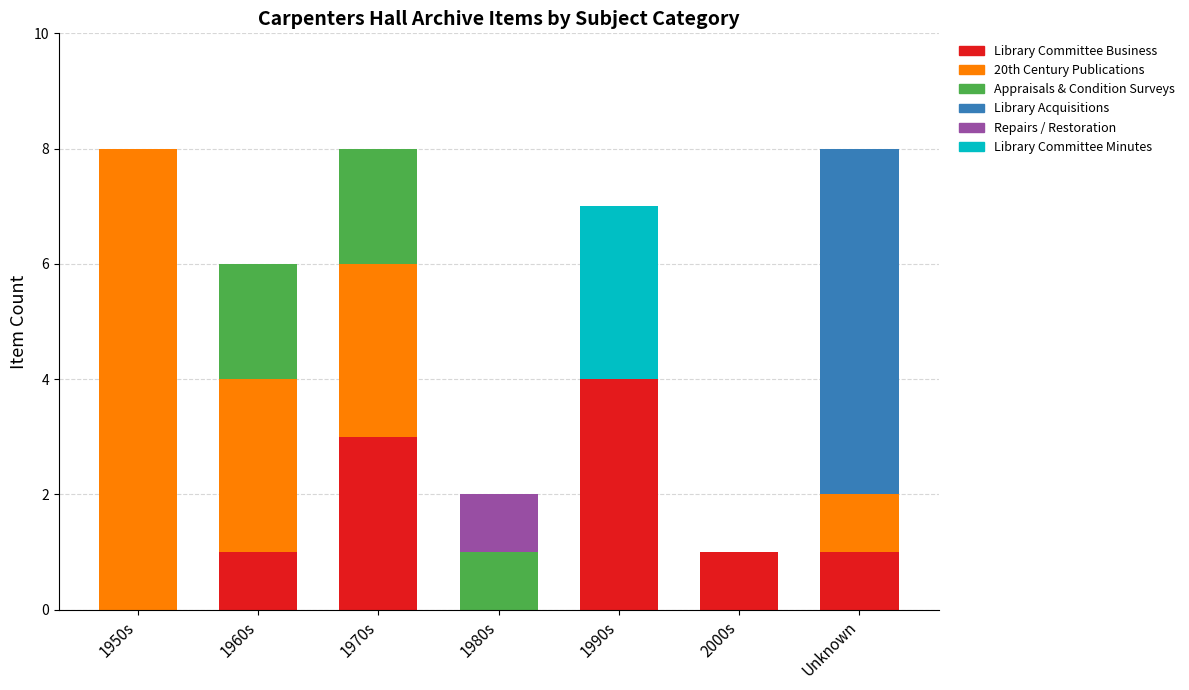

What is the sum of all Library Committee Business values?

10